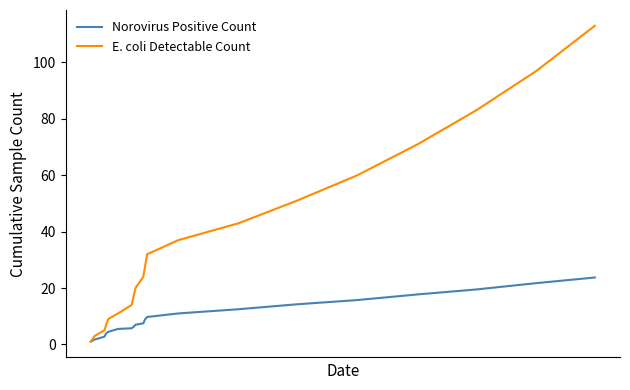

Which series has the largest total across all categories?

E. coli Detectable Count